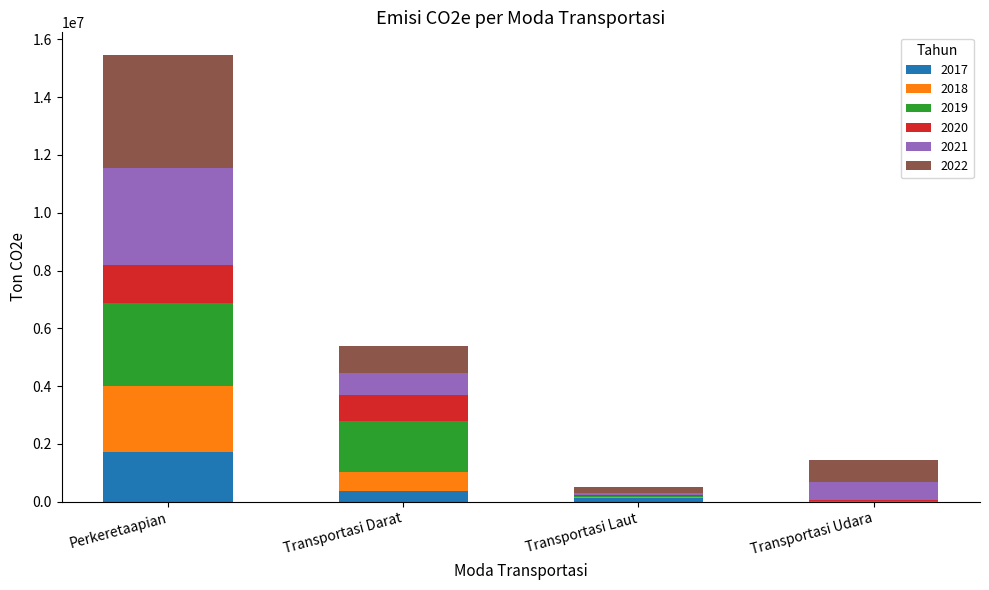

Count the number of categories in the chart.

4